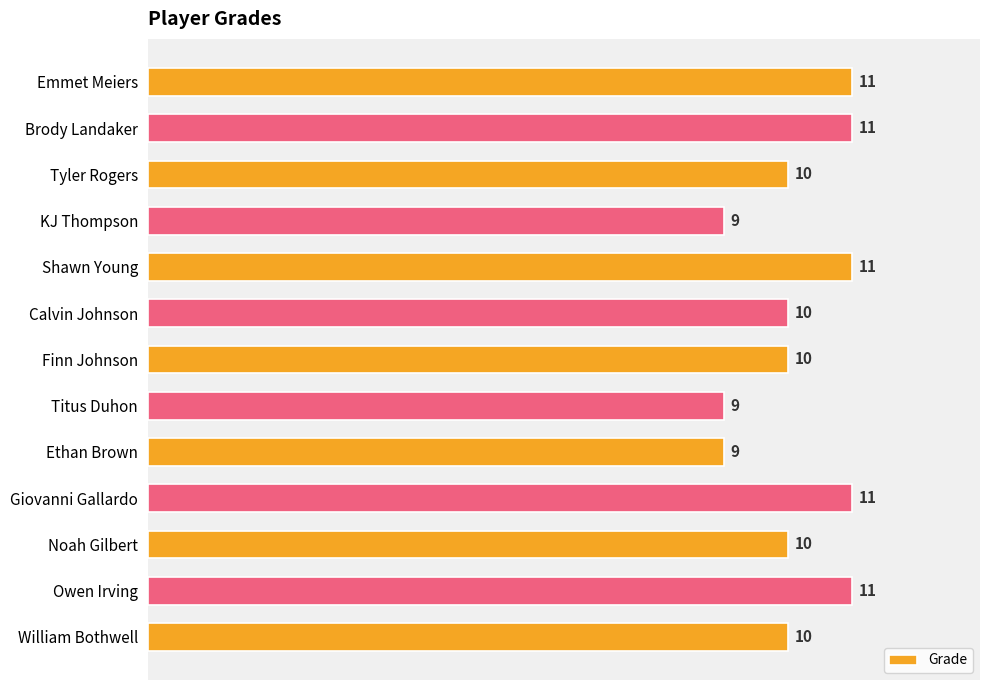

What is the sum of the values at Tyler Rogers and Emmet Meiers?

21